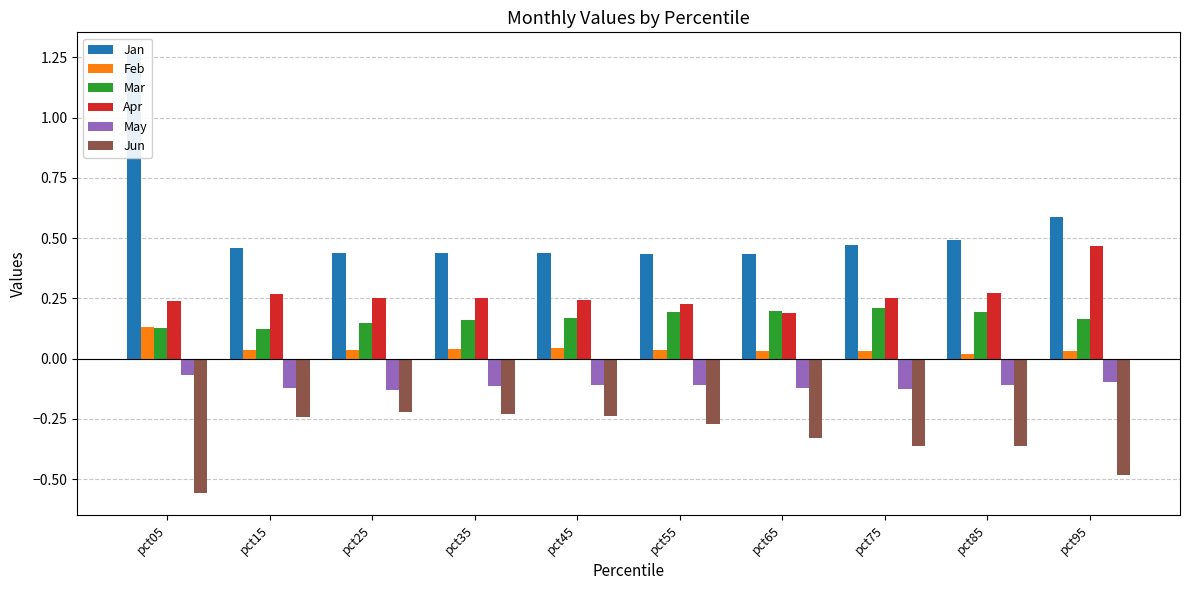

Does the chart contain stacked bars?

No